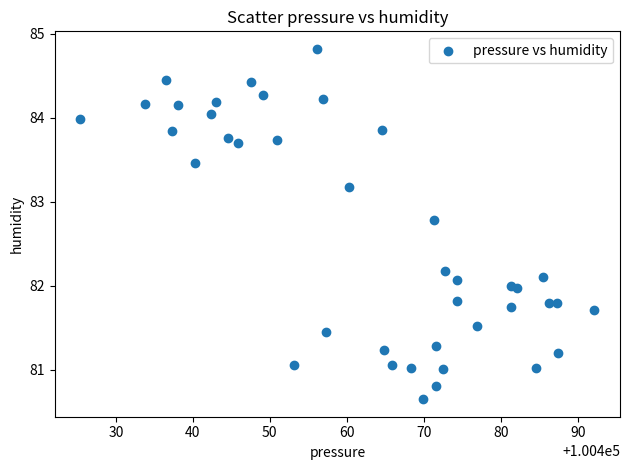

What is the range of X values (max minus min)?

66.7